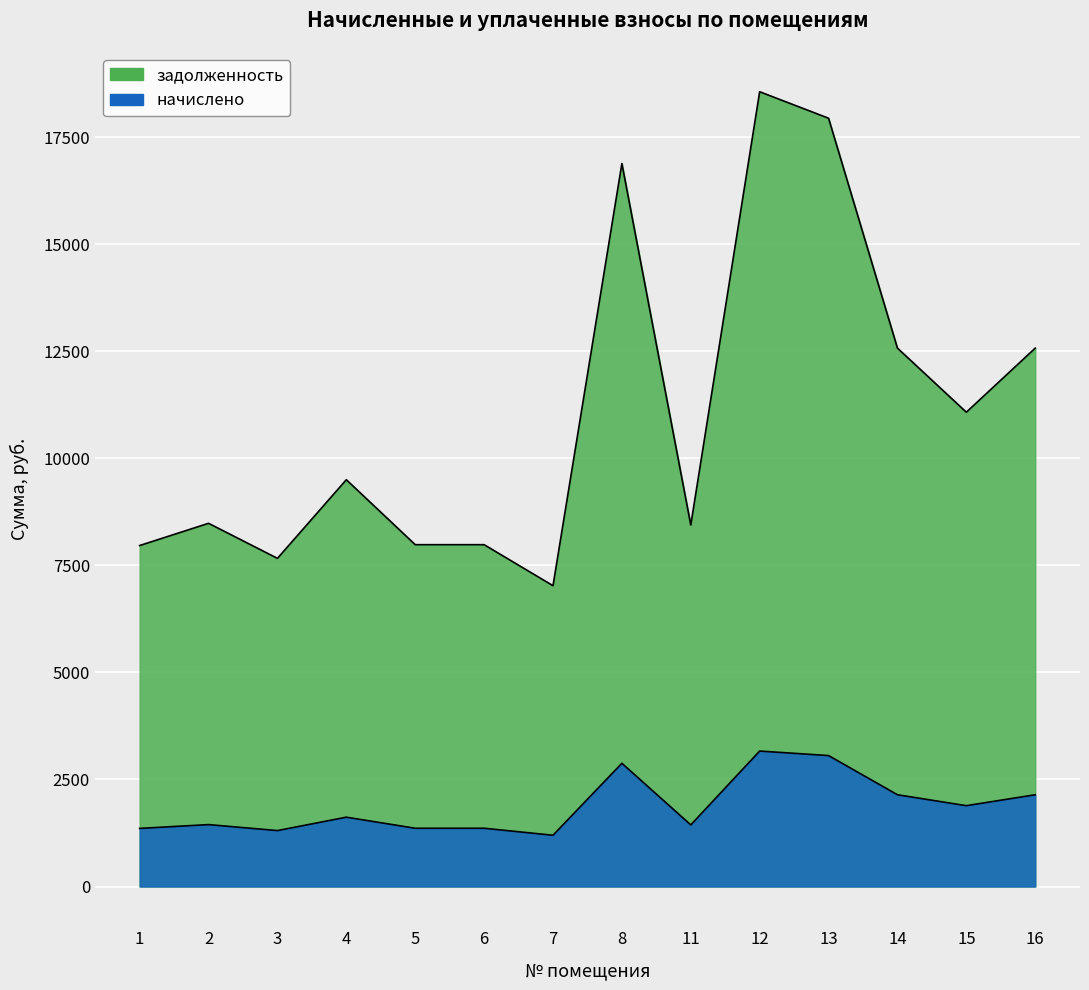

What are all the series names shown in the legend?

задолженность, начислено